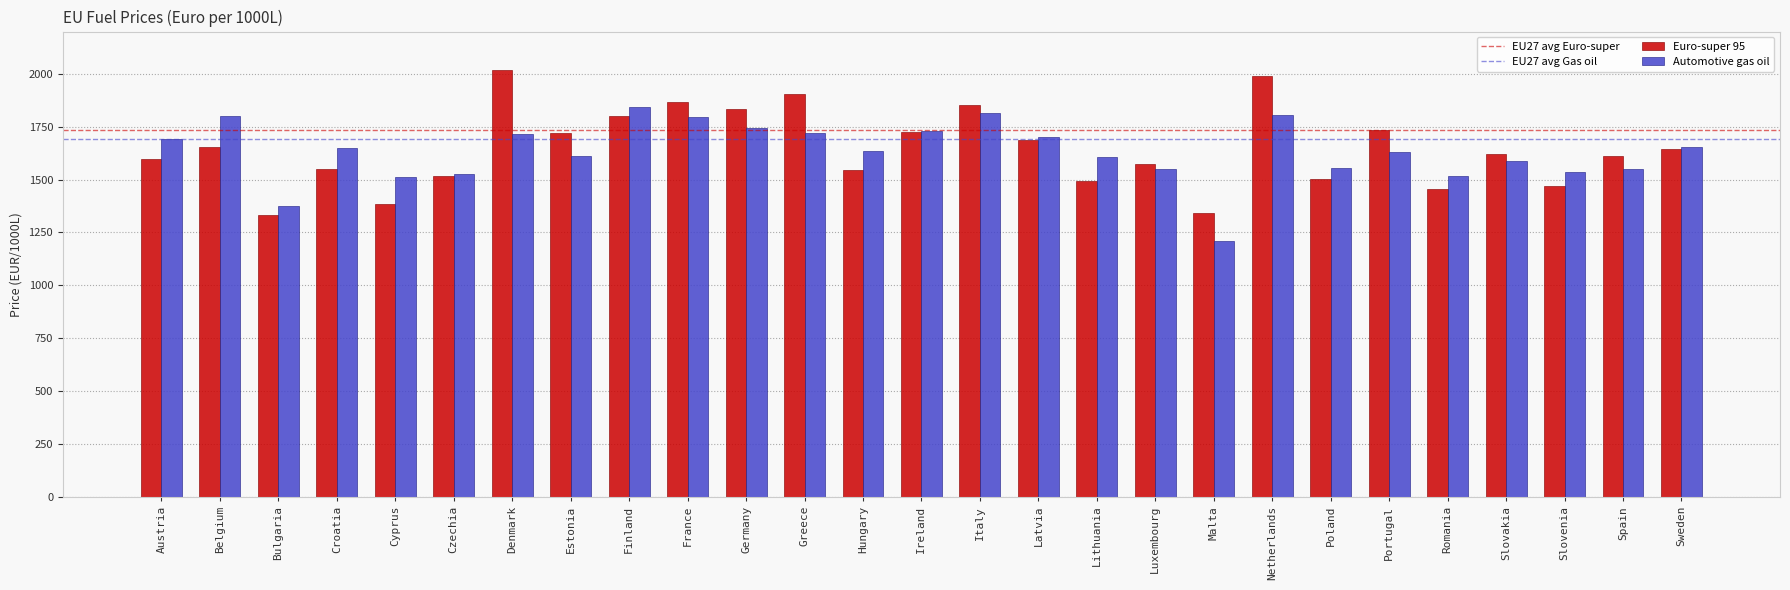

Is it true that Euro-super 95 equals 1907.0 at Greece?

True